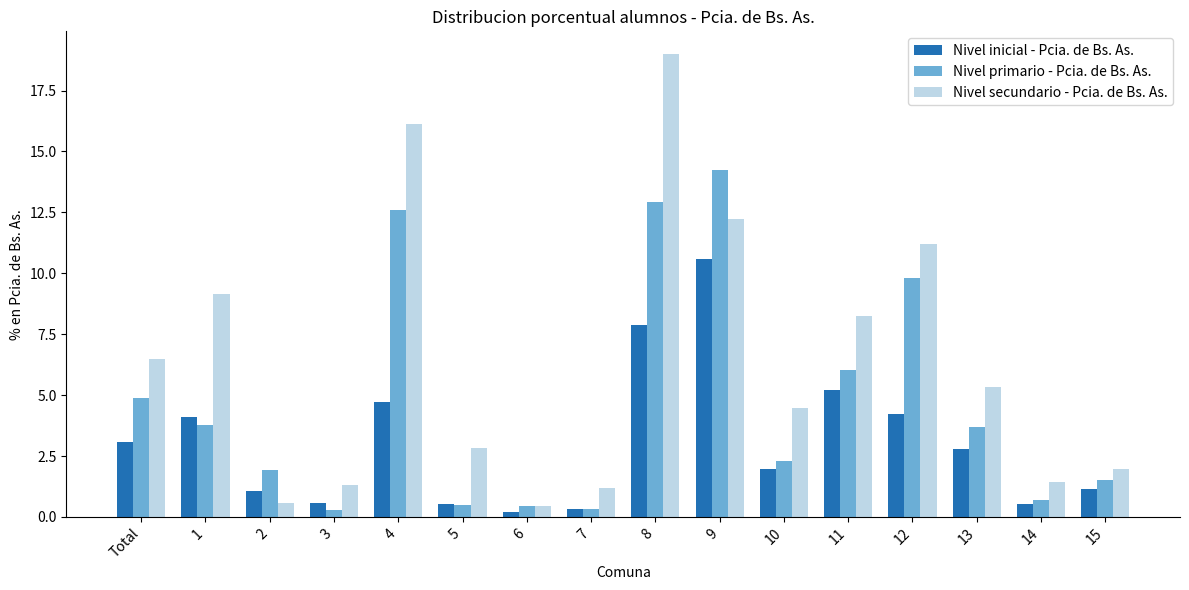

How many data points does each series have?

16